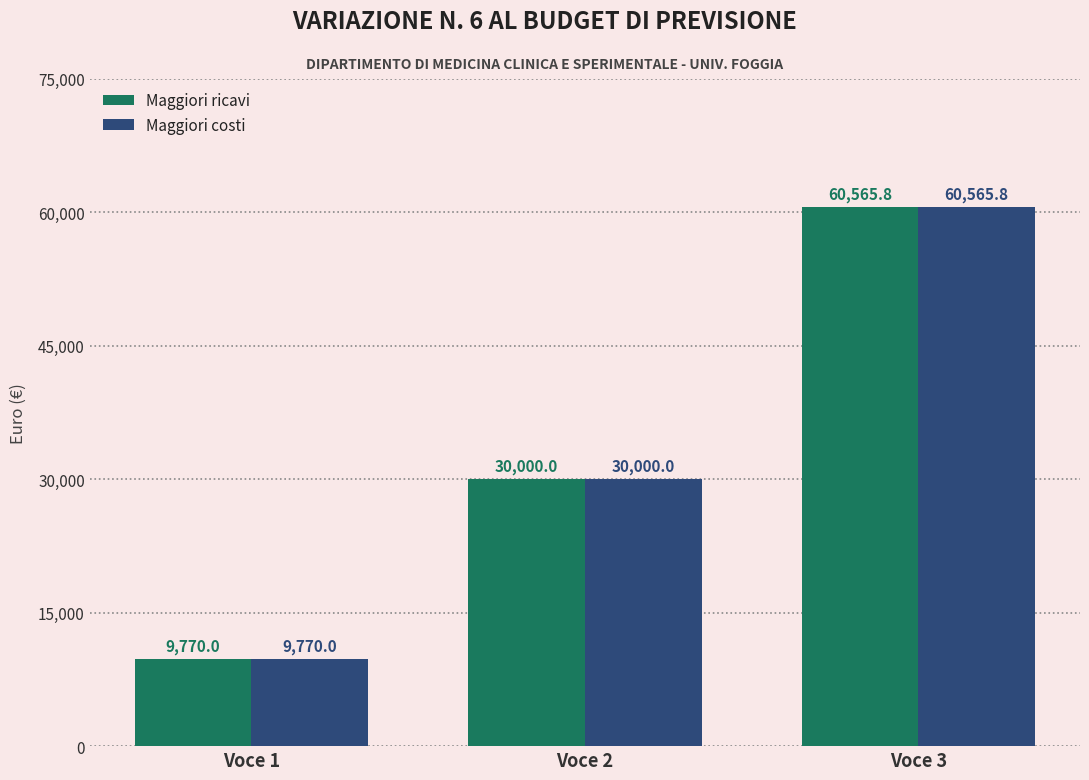

What are all the series names shown in the legend?

Maggiori ricavi, Maggiori costi